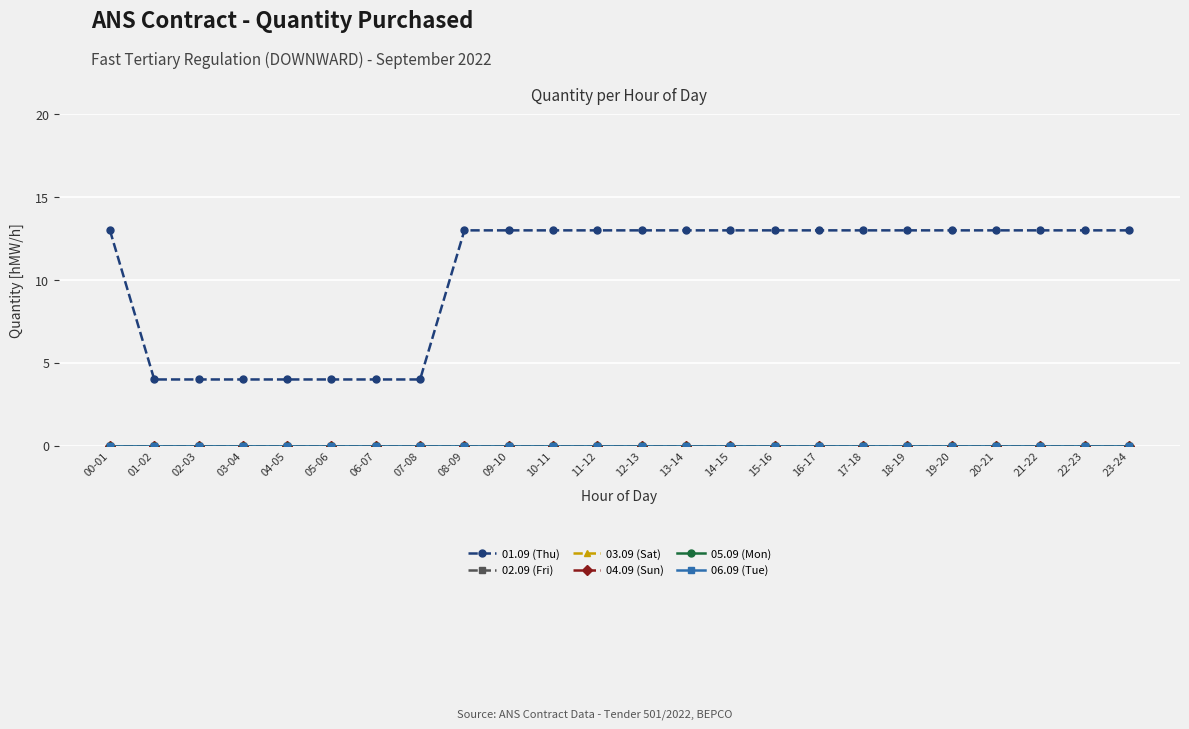

Does the chart have visible grid lines?

Yes